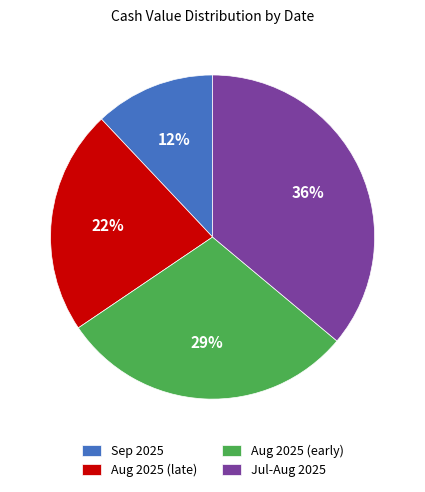

What is the largest slice in the pie chart?

Jul-Aug 2025